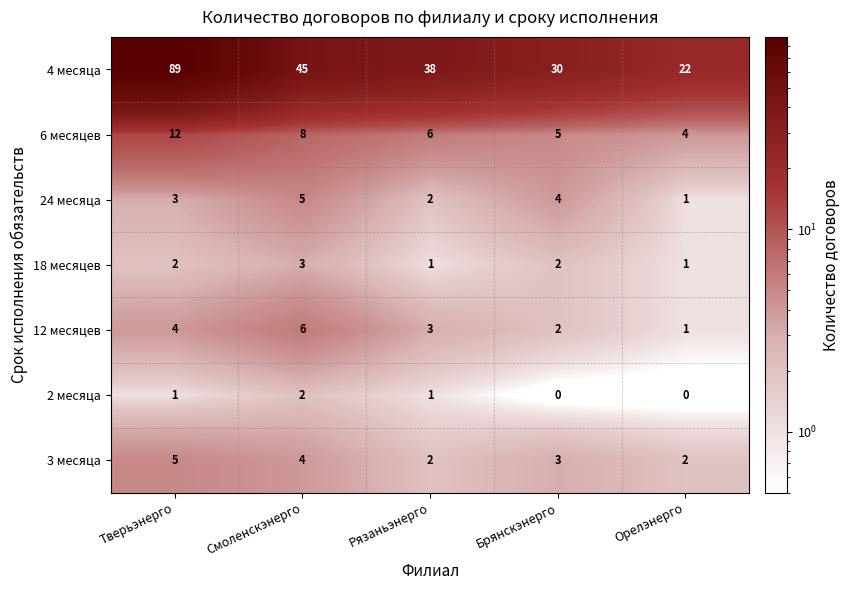

How many values in the 3 месяца series are below 3?

2